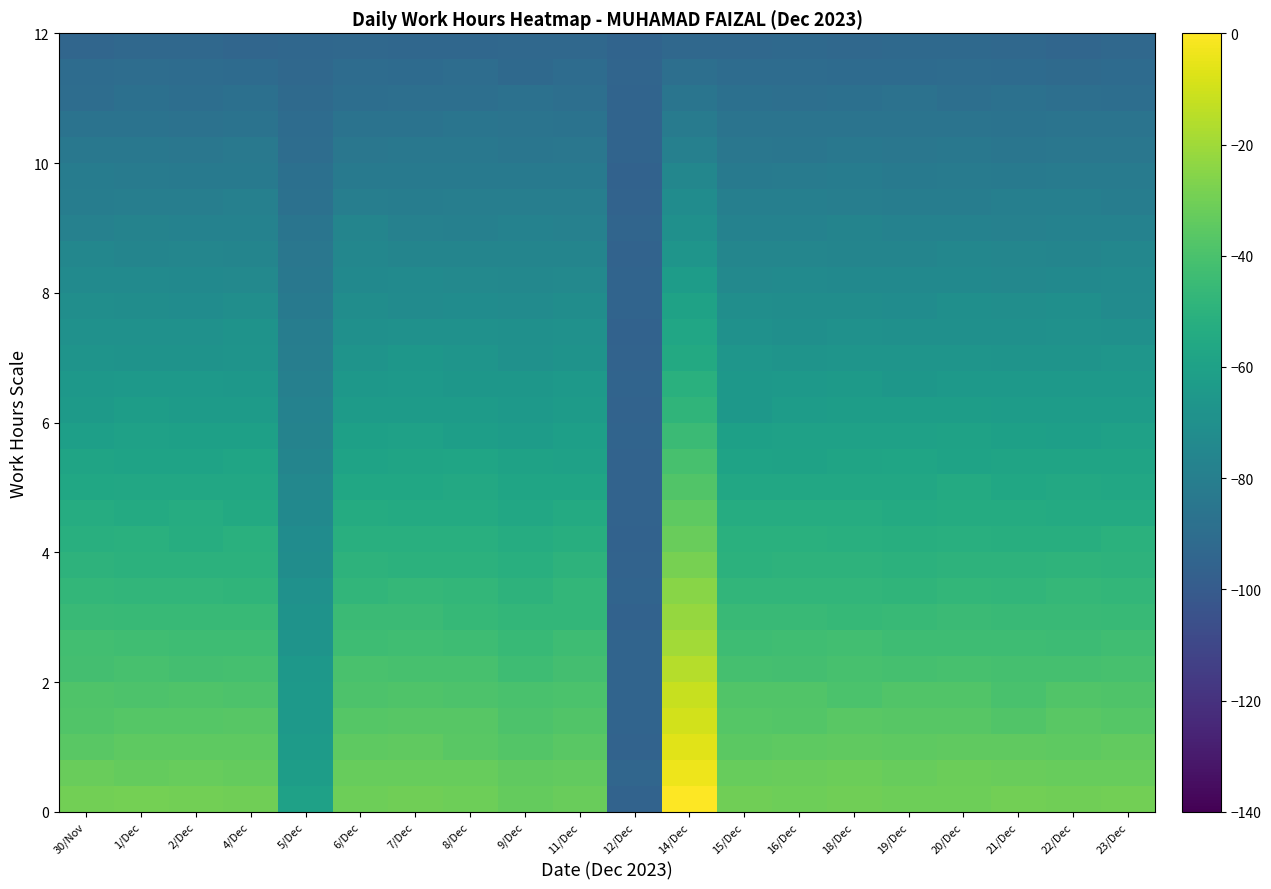

Which category has the highest value across all series?

14/Dec